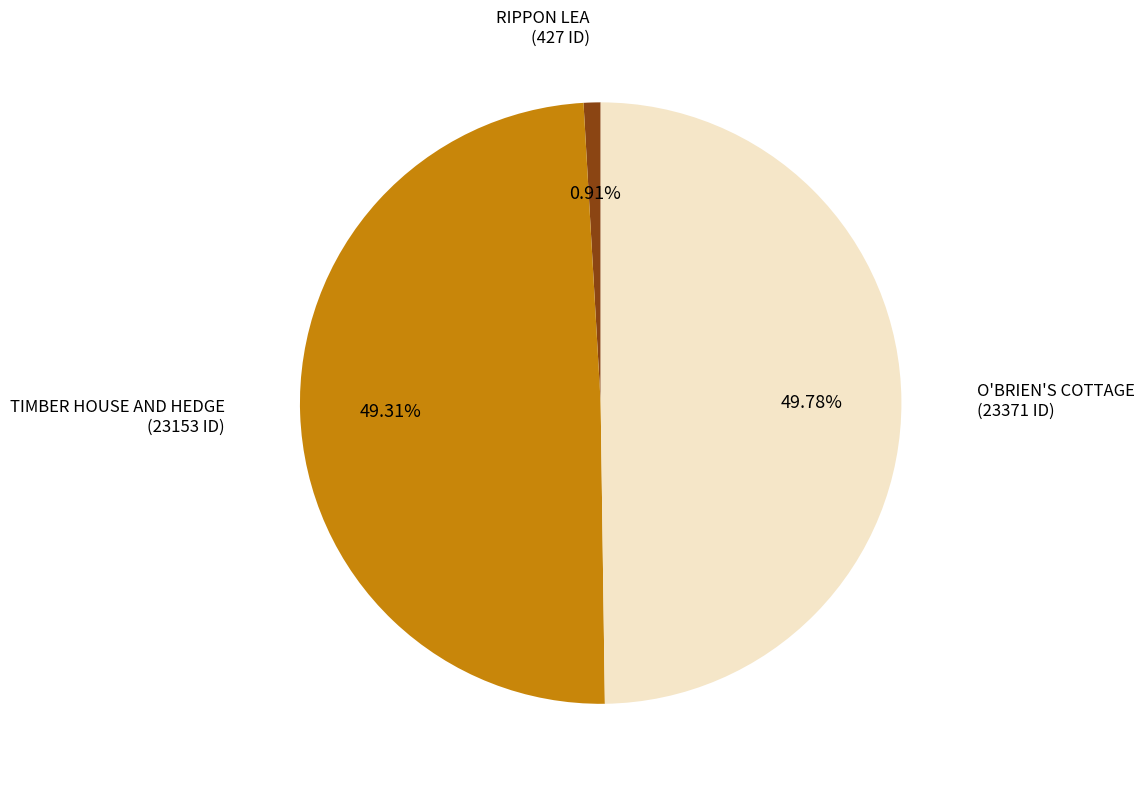

What is the total percentage of O'BRIEN'S COTTAGE and TIMBER HOUSE AND HEDGE?

99.1%